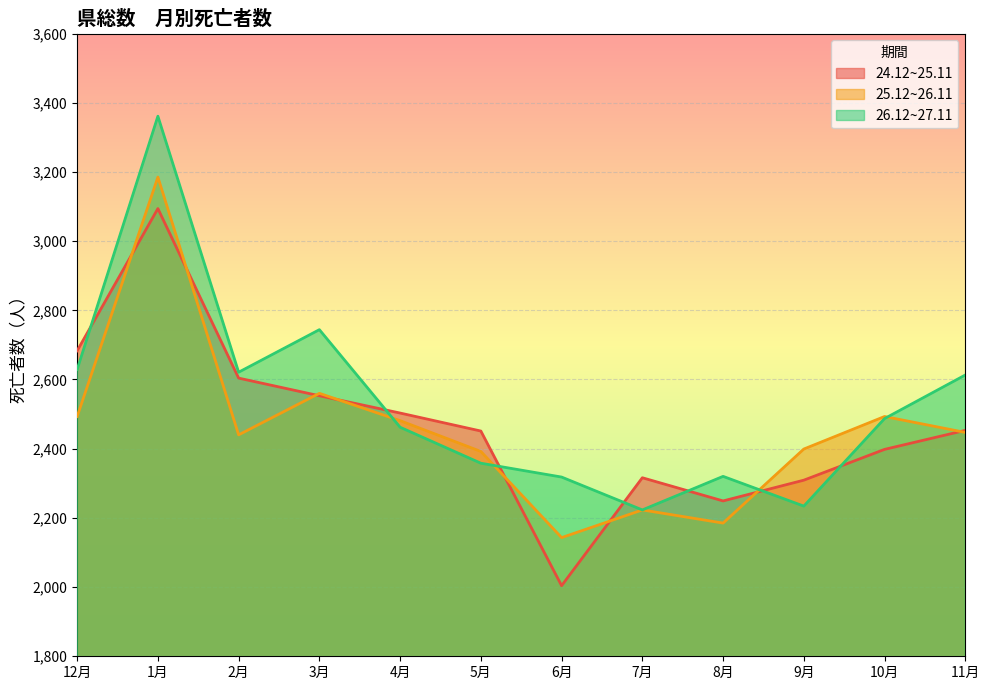

List the series in order of their overall mean, lowest first.

25.12~26.11, 24.12~25.11, 26.12~27.11